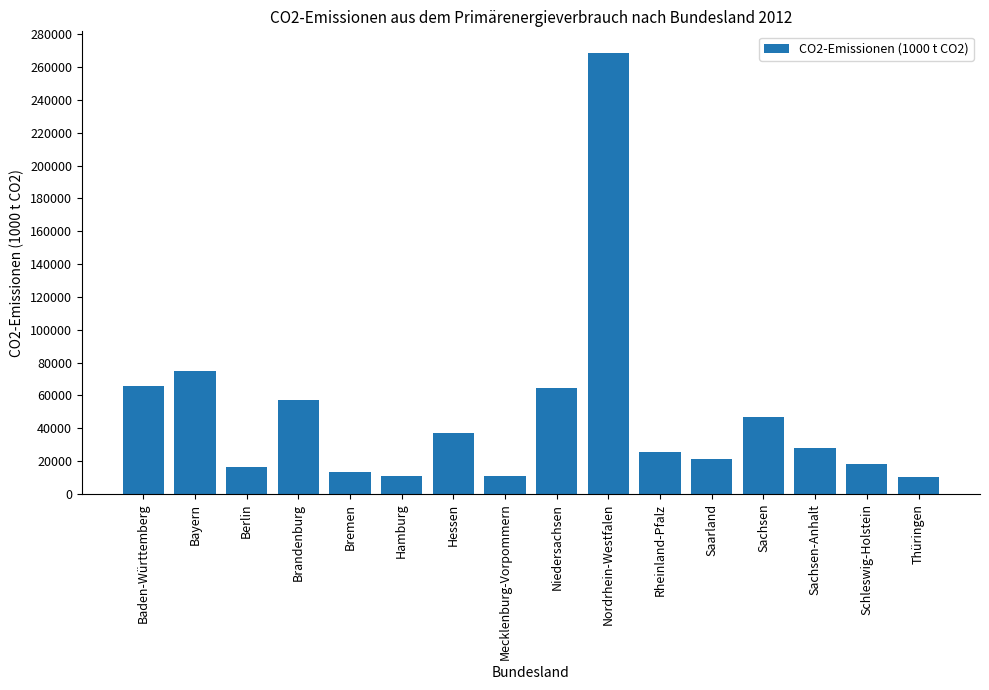

Which label corresponds to the largest value in the chart?

Nordrhein-Westfalen